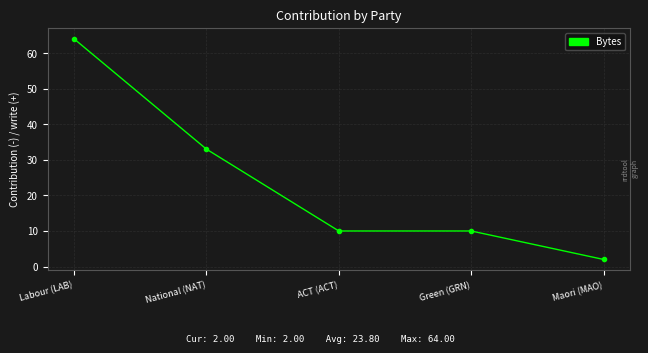

The chart shows a value of 2 at Maori (MAO). True or false?

True